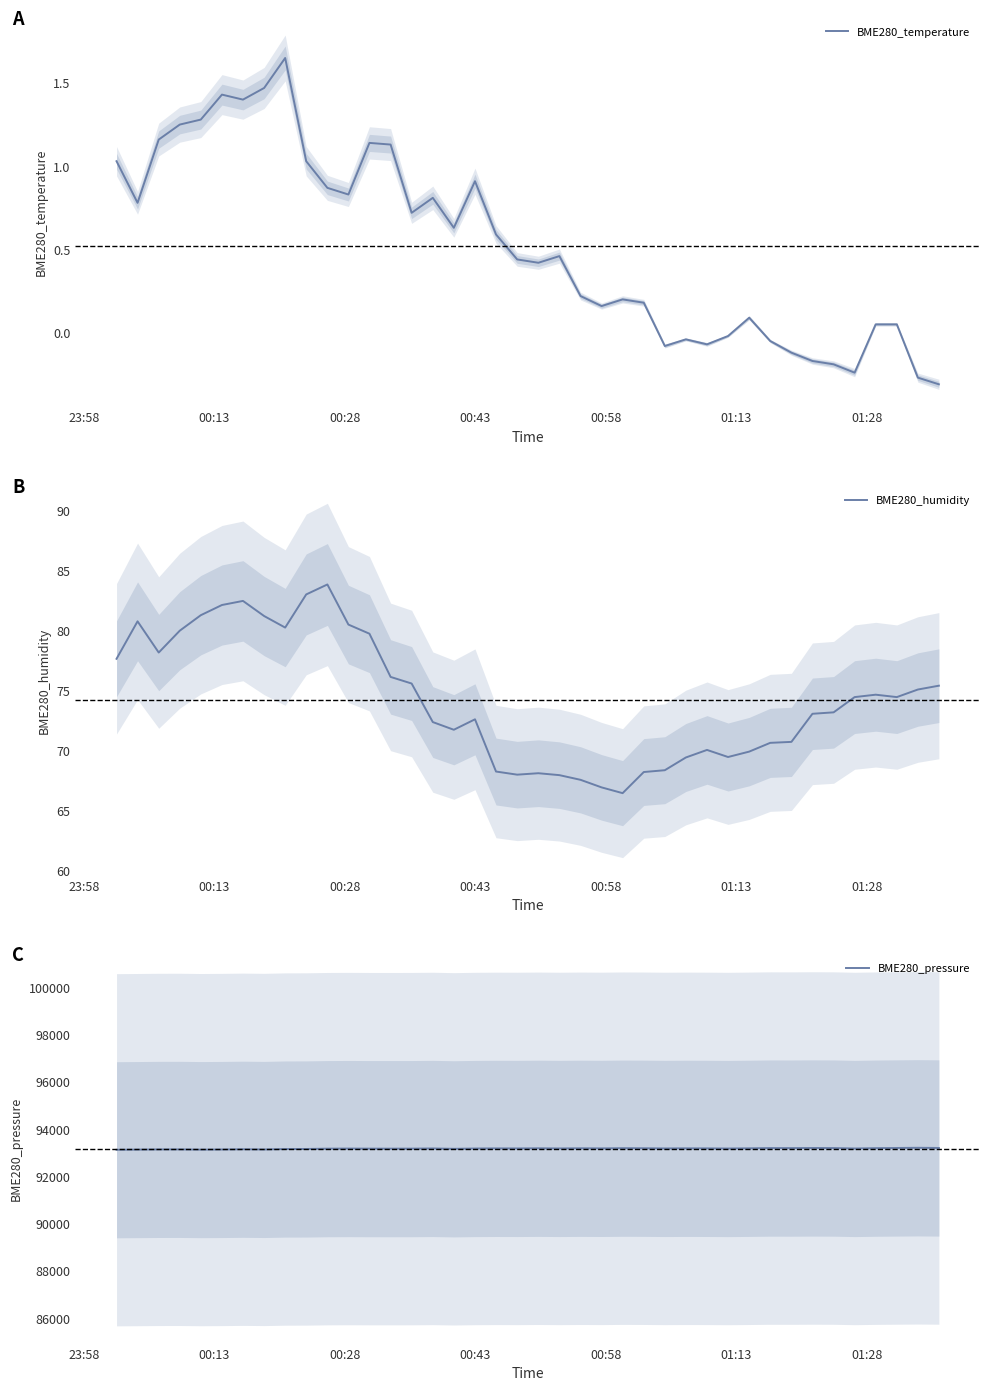

What is the highest value of the BME280_humidity series?

83.8